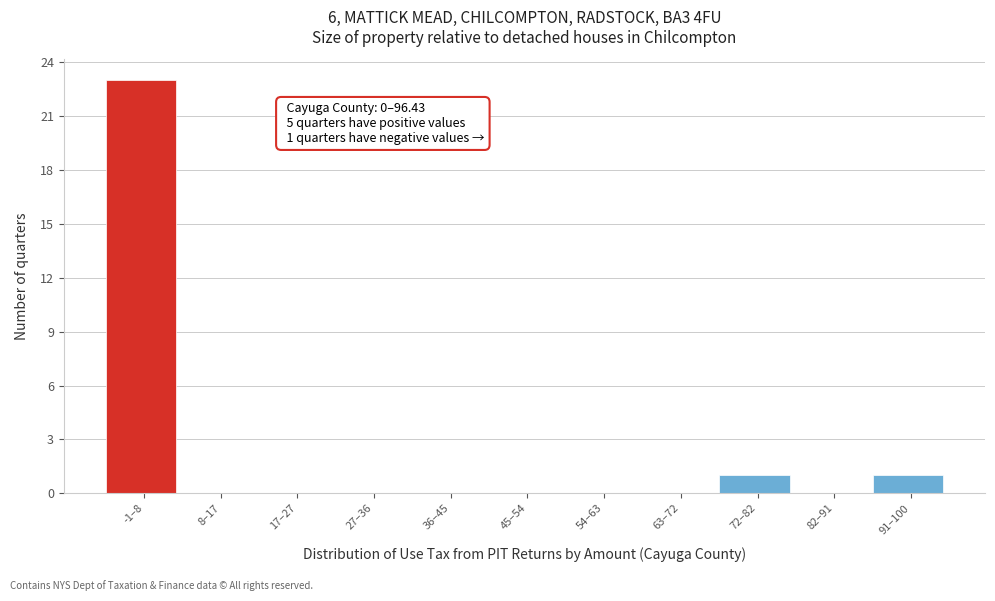

Reading right to left, list all the values displayed in this chart.

91–100=1	82–91=0	72–82=1	63–72=0	54–63=0	45–54=0	36–45=0	27–36=0	17–27=0	8–17=0	-1–8=23